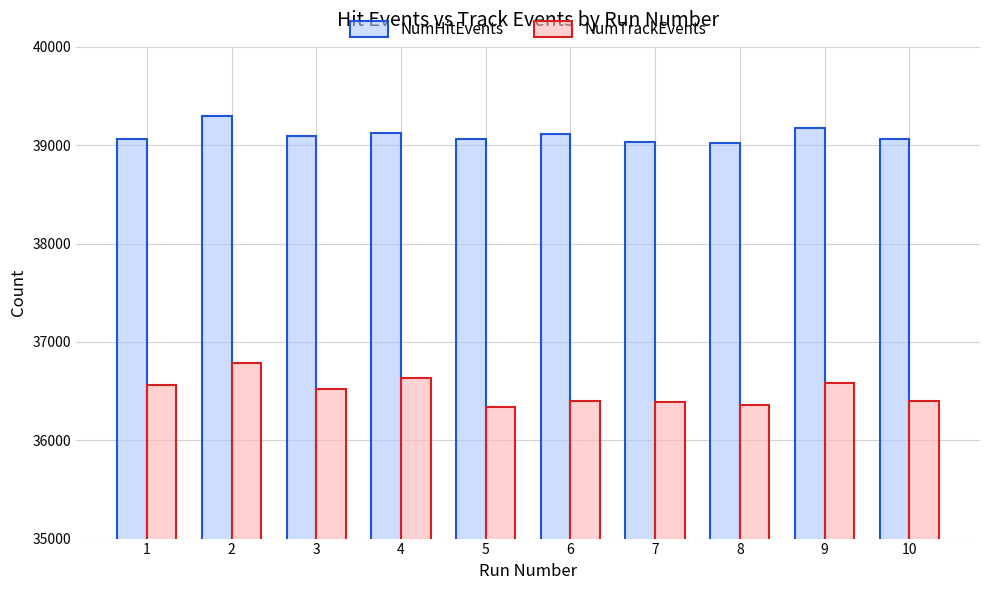

List the series in order of their overall mean, lowest first.

NumTrackEvents, NumHitEvents